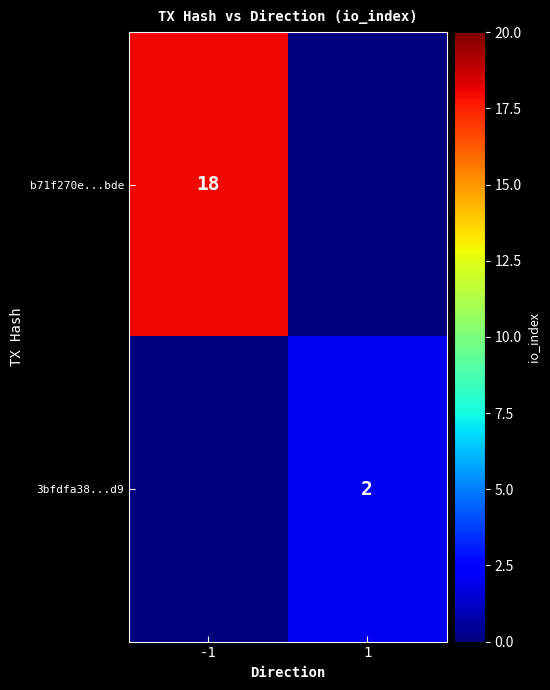

What is the total value across all series at 1?

2